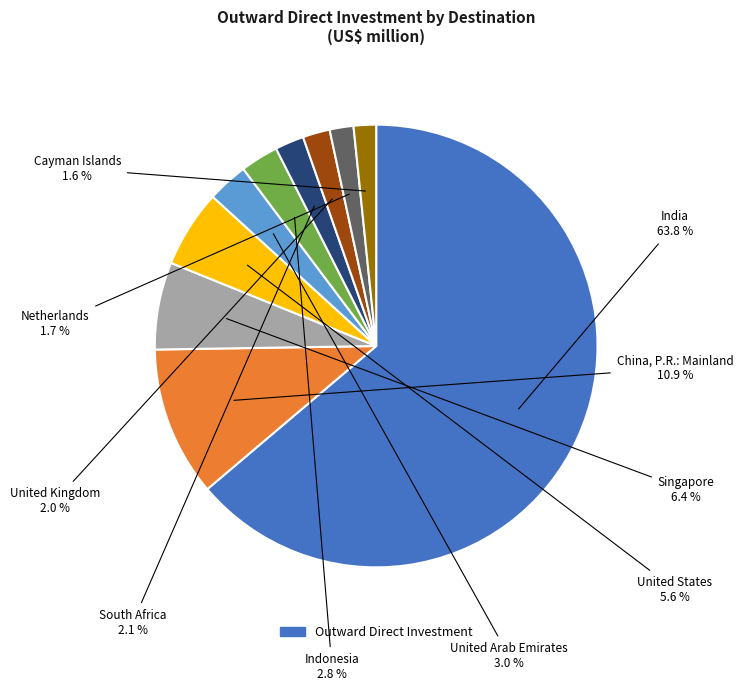

Count the number of slices in the pie.

10